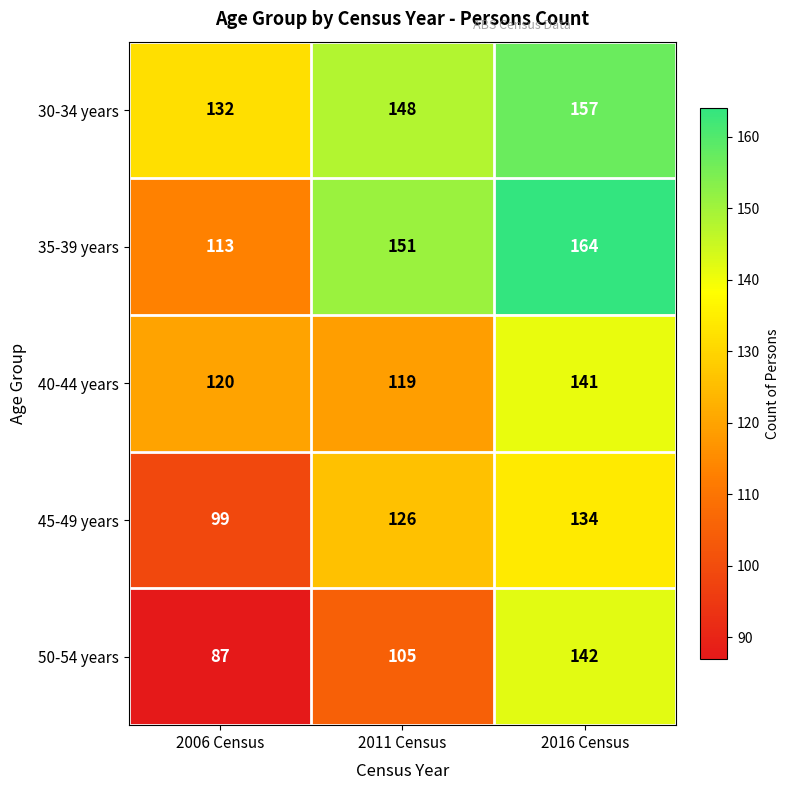

Reading left to right, extract all data points from this chart.

30-34 years: 2006 Census=132	2011 Census=148	2016 Census=157
35-39 years: 2006 Census=113	2011 Census=151	2016 Census=164
40-44 years: 2006 Census=120	2011 Census=119	2016 Census=141
45-49 years: 2006 Census=99	2011 Census=126	2016 Census=134
50-54 years: 2006 Census=87	2011 Census=105	2016 Census=142